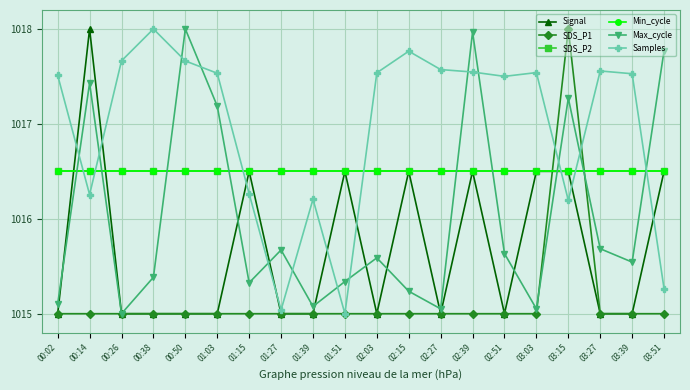

What is the label of the 2nd point from the right?

03:39